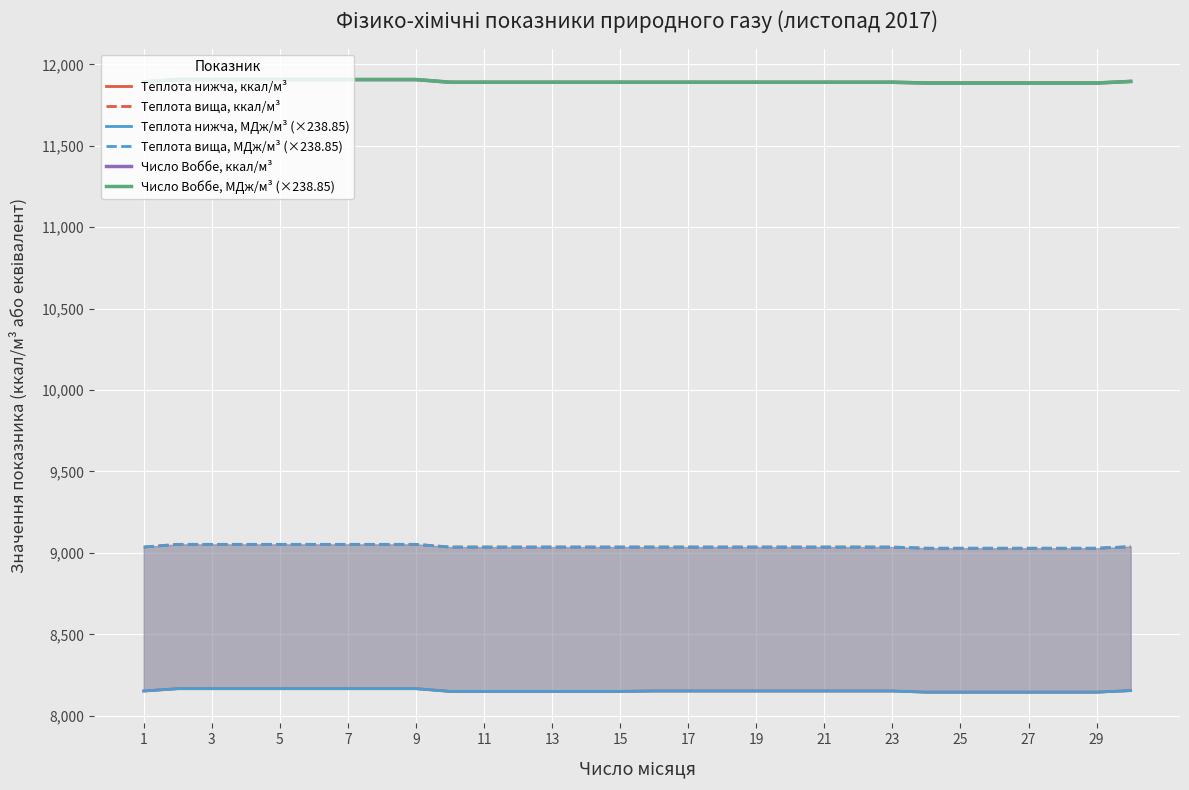

The value of Число Воббе, МДж/м³ (×238.85) at 27 is 7861.7. True or false?

False